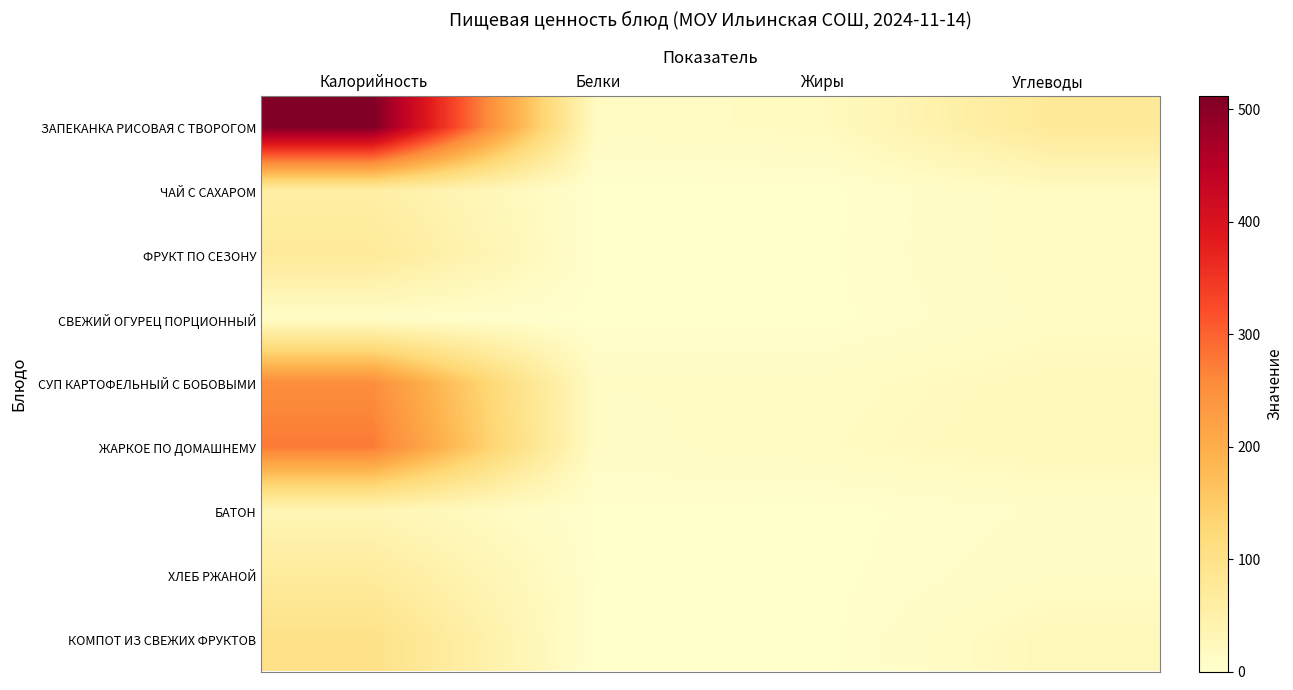

Which series has the widest spread of values?

ЗАПЕКАНКА РИСОВАЯ С ТВОРОГОМ